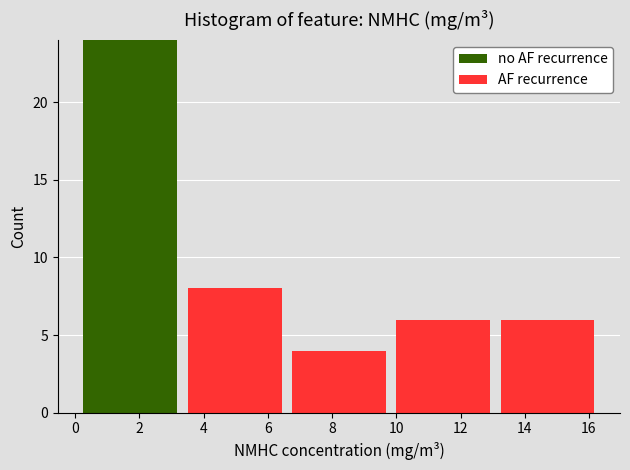

Reading left to right, list every stacked bar in this chart as the range it spans on the x-axis followed by its total height. Neither the bar edges nor the heights are printed on the chart, so give them approximately, as read against the axes.

0.0 to 3.4: 24
3.4 to 6.6: 8
6.6 to 9.8: 4
9.8 to 13.0: 6
13.0 to 16.4: 6